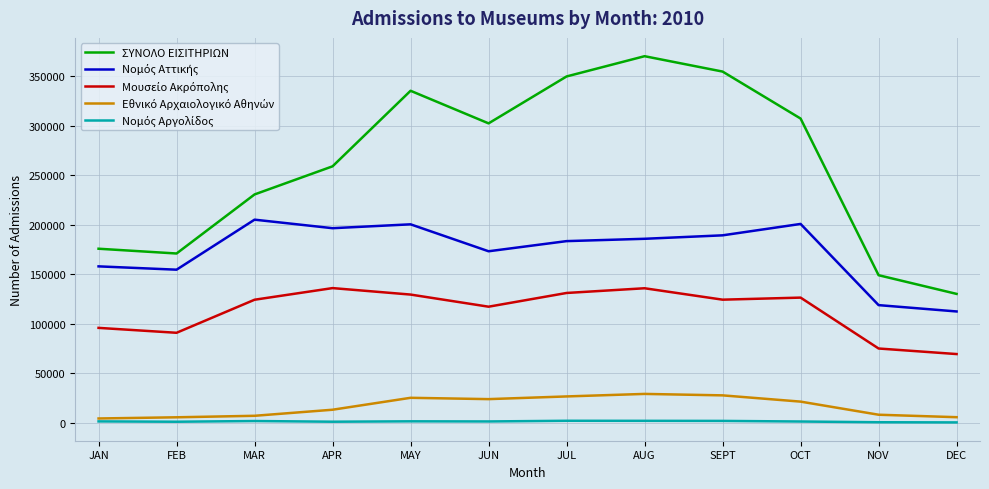

True or false: ΣΥΝΟΛΟ ΕΙΣΙΤΗΡΙΩΝ has a value of 427789 at APR.

False